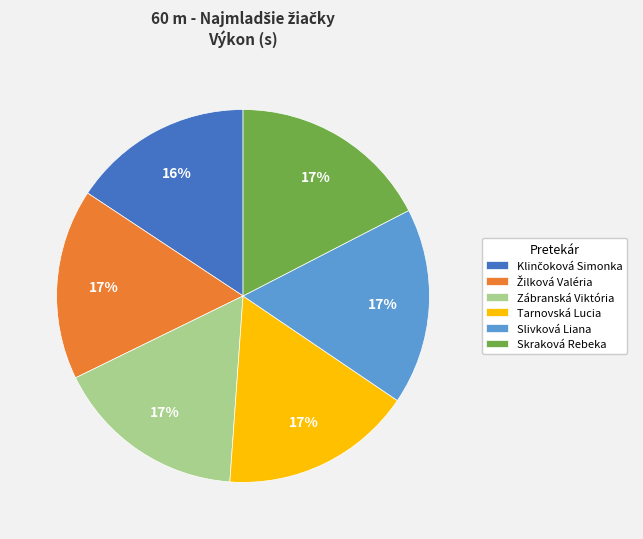

Combined, do Zábranská Viktória and Skraková Rebeka account for over 50%?

No